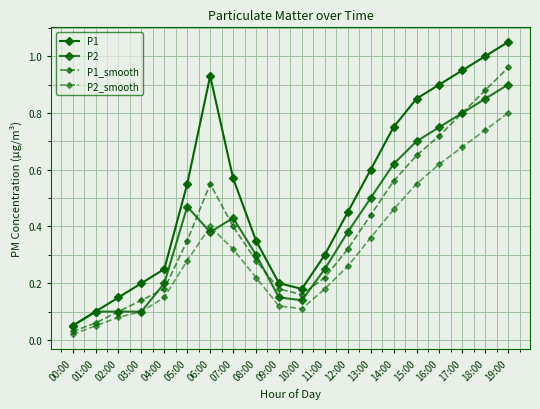

Which category has the lowest value in the P2 series?

00:00